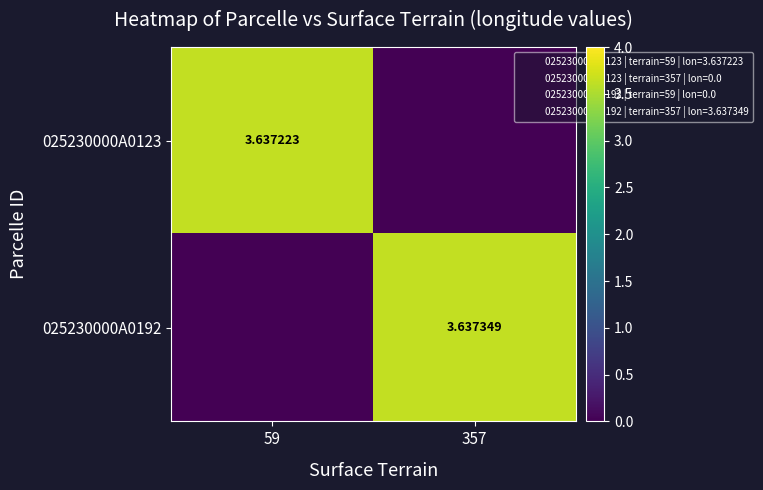

How many series are shown in this chart?

2